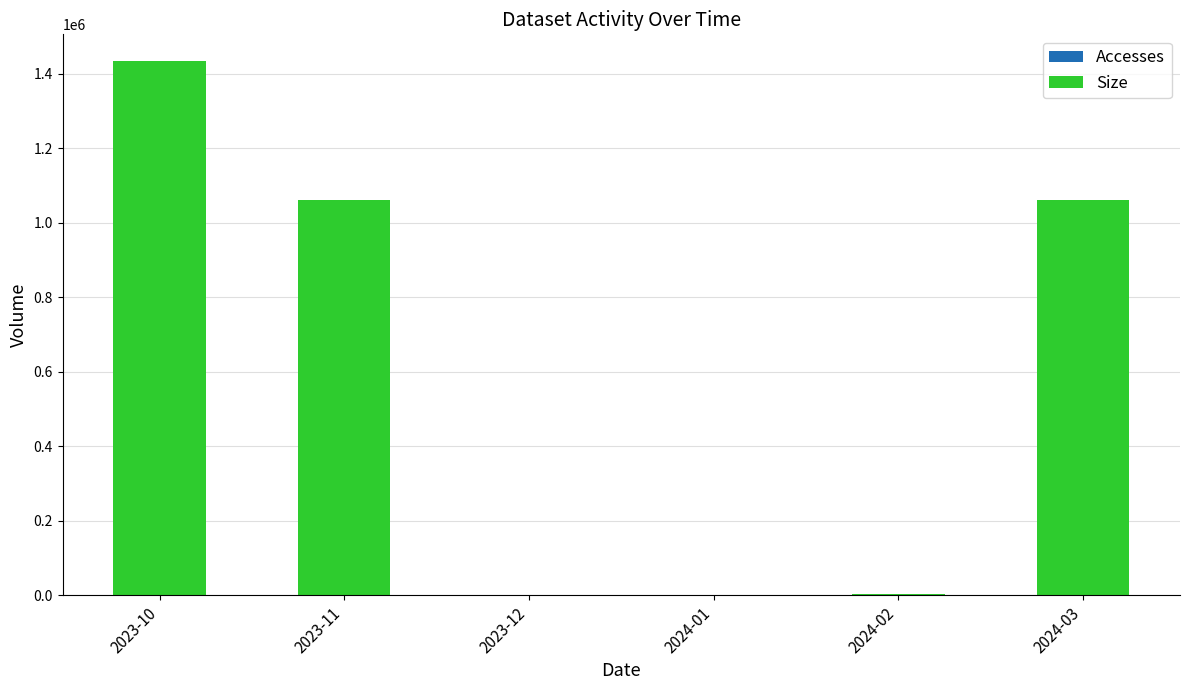

True or false: Accesses has a value of 2 at 2024-02.

True